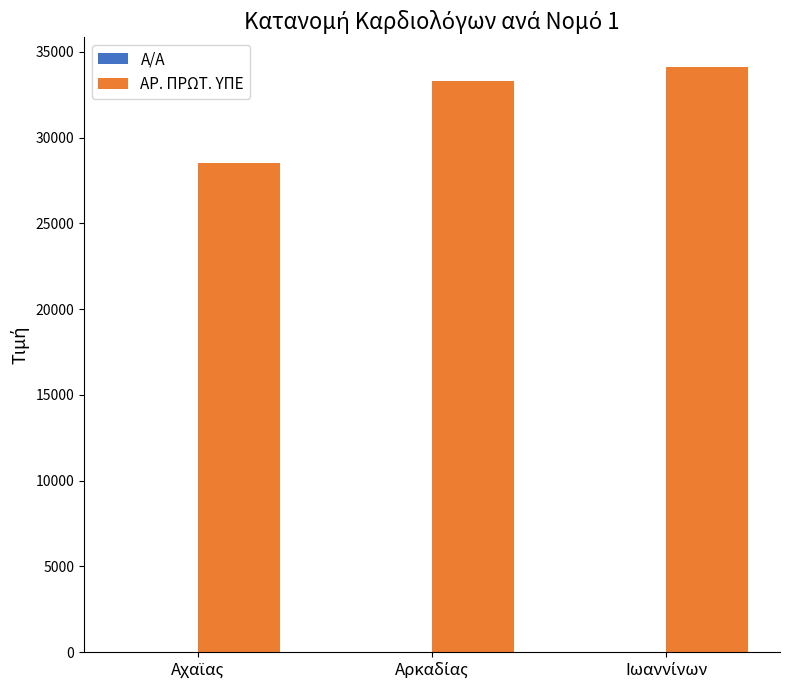

Which series has the largest total across all categories?

ΑΡ. ΠΡΩΤ. ΥΠΕ